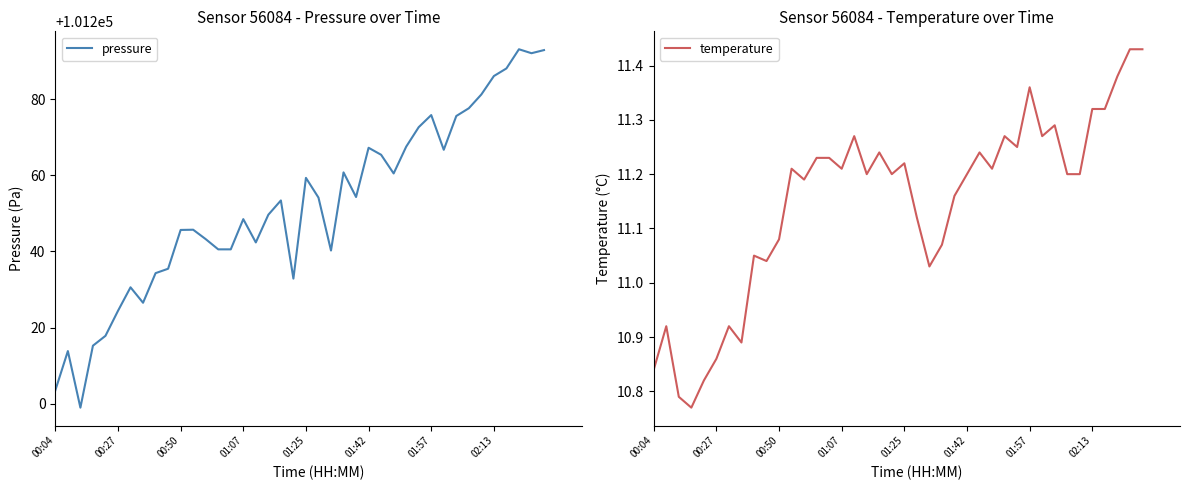

What is the minimum value for pressure?

101199.0